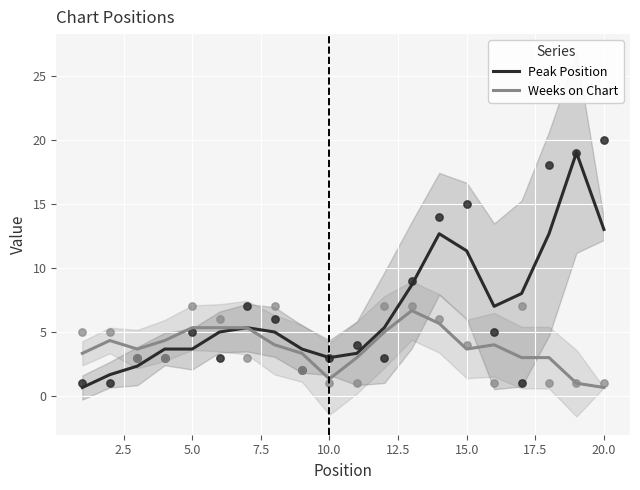

Which series reaches the minimum Y coordinate?

Peak Position